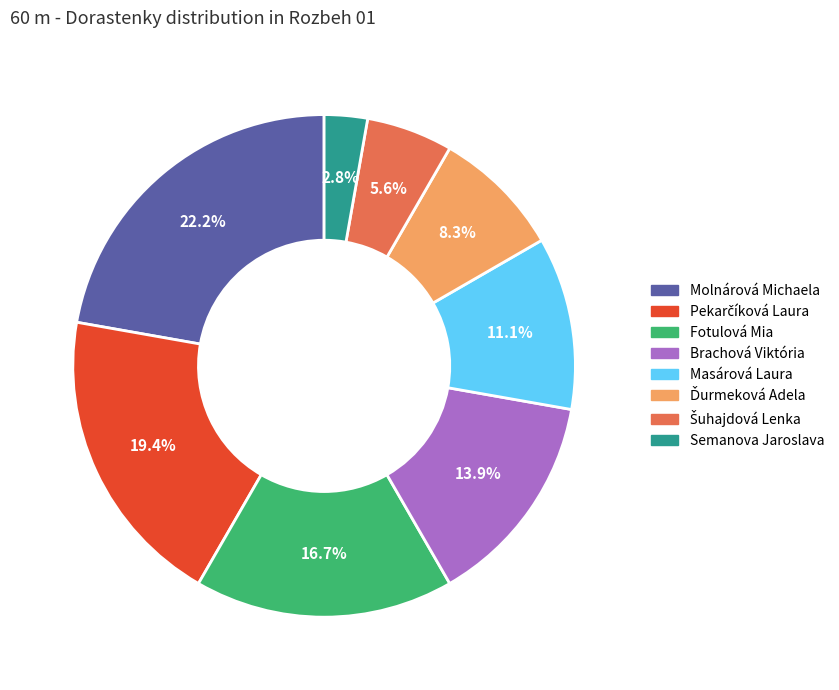

Is it true that Brachová Viktória is 14% of the pie?

True